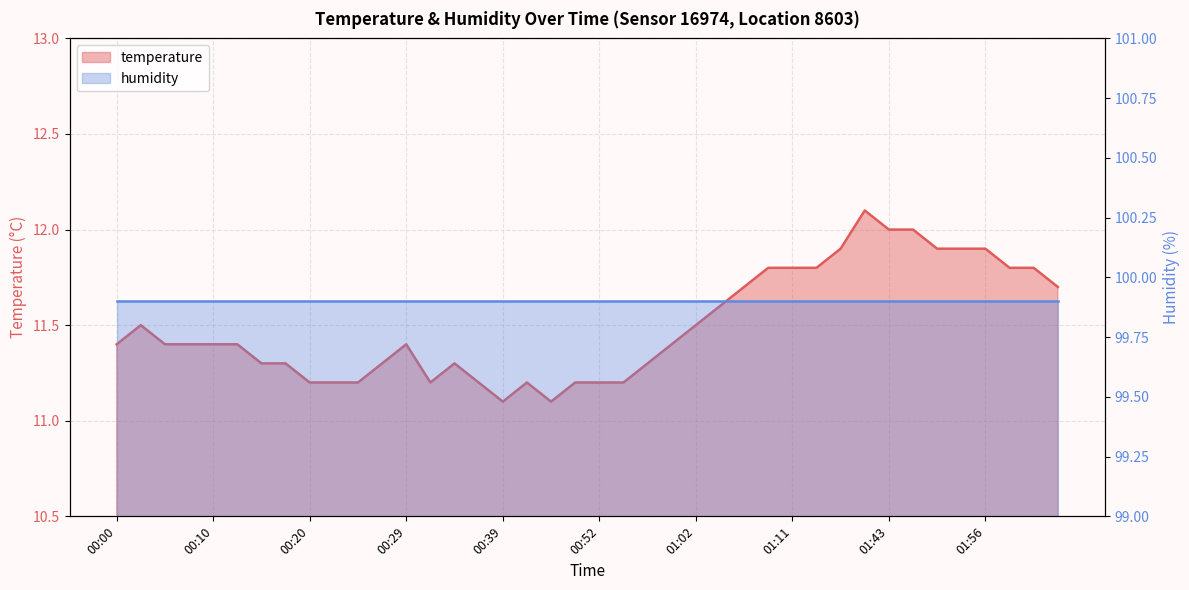

The chart shows a value of 11.2 at 00:22. True or false?

True